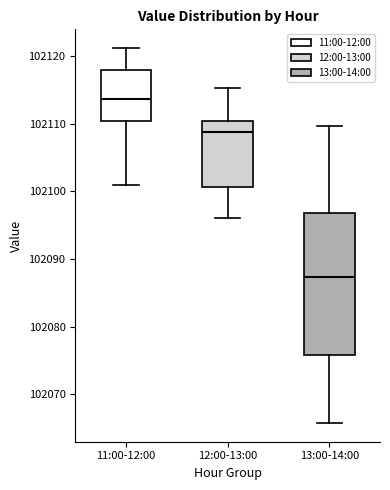

Reading left to right, transcribe this box plot: for each box, give where its median line is, the range the box spans, and where its two whiskers end, as read against the y-axis. The values are not printed on the chart, so give them approximately, as read against the axis.

11:00-12:00: median 102114, box 102110 to 102118, whiskers 102101 to 102121
12:00-13:00: median 102109, box 102101 to 102110, whiskers 102096 to 102115
13:00-14:00: median 102087, box 102076 to 102097, whiskers 102066 to 102110